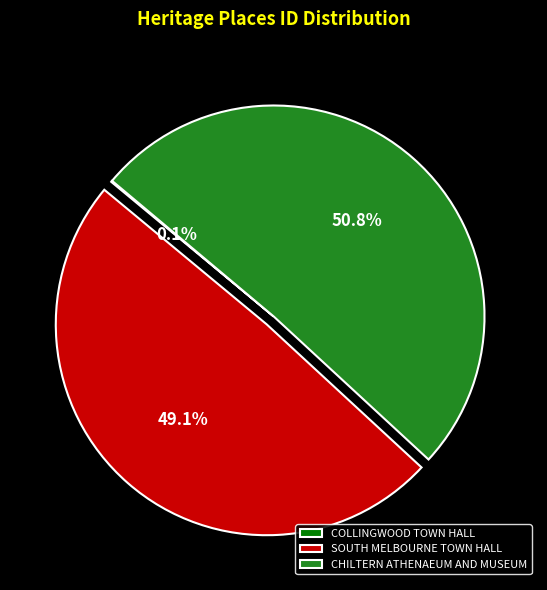

Which category accounts for the majority?

CHILTERN ATHENAEUM AND MUSEUM